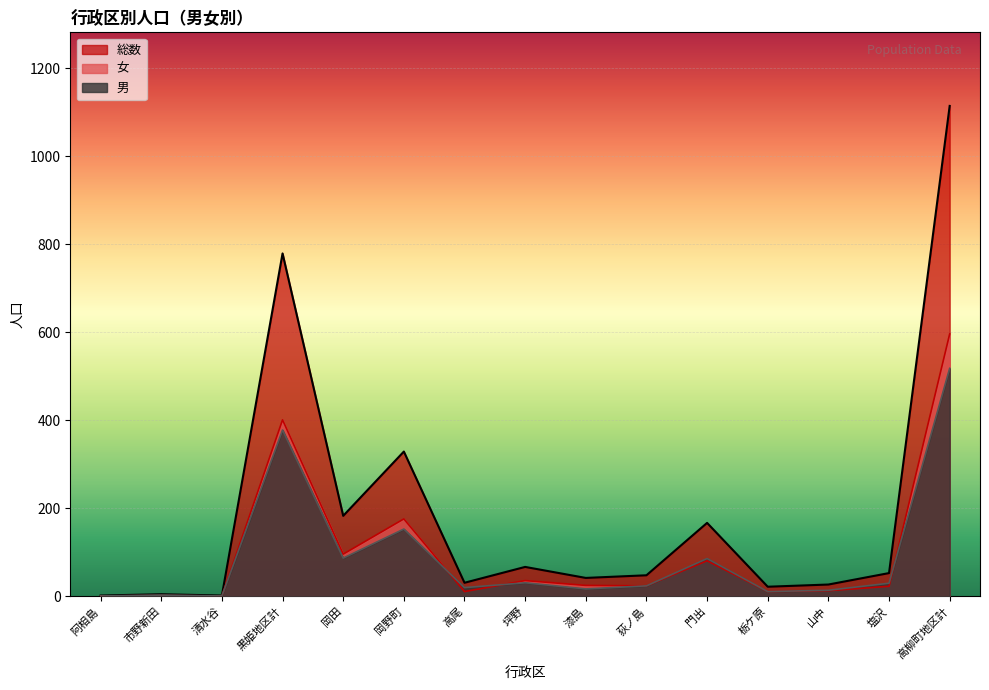

At which label does 女 reach its minimum?

阿相島